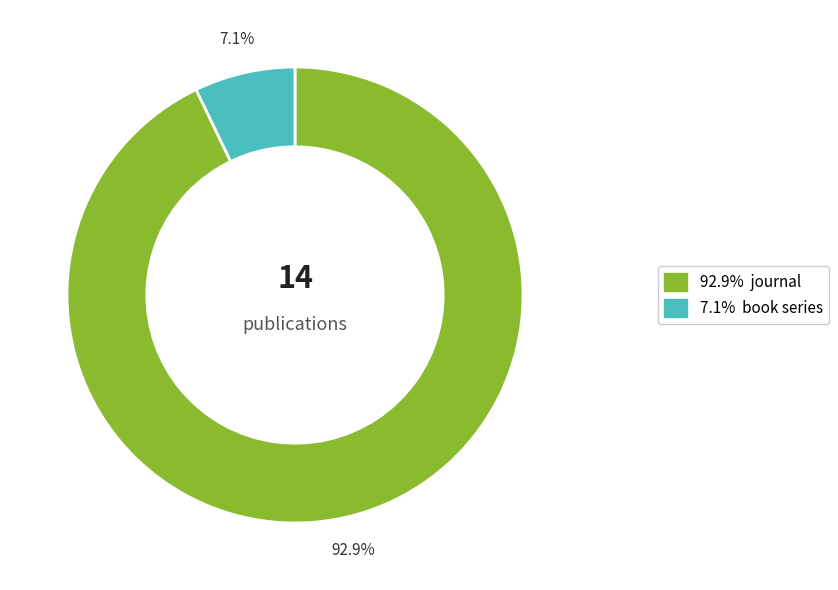

Does any single category account for the majority?

Yes